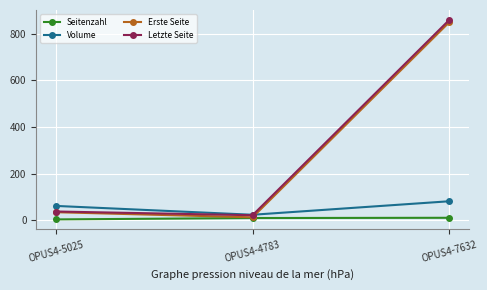

The value of Seitenzahl at OPUS4-7632 is 10. True or false?

True